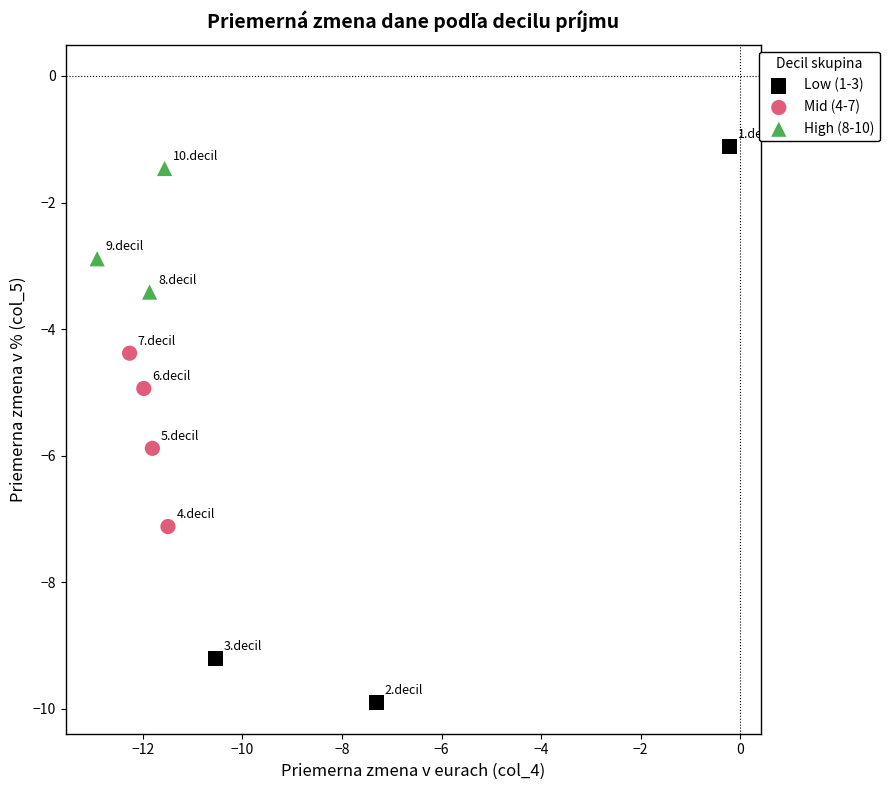

Which series reaches the minimum Y coordinate?

Low (1-3)